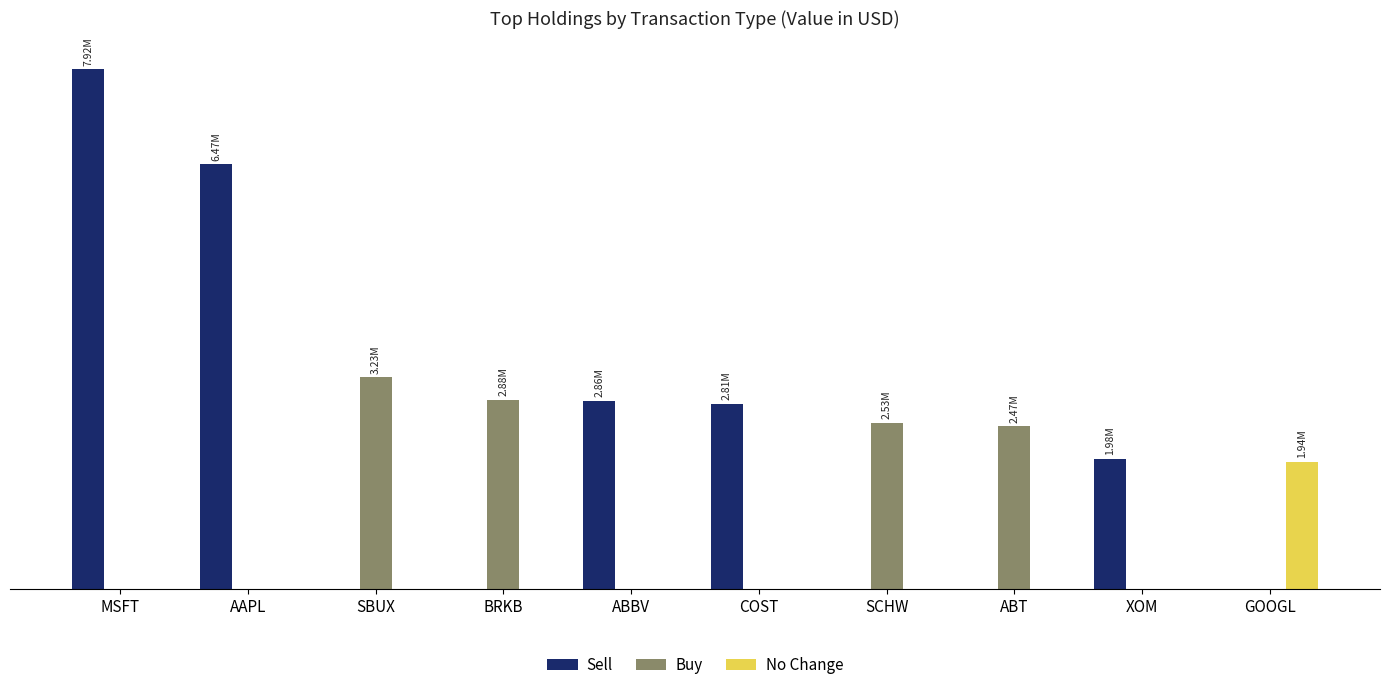

What is the label of the 4th bar from the right?

SCHW